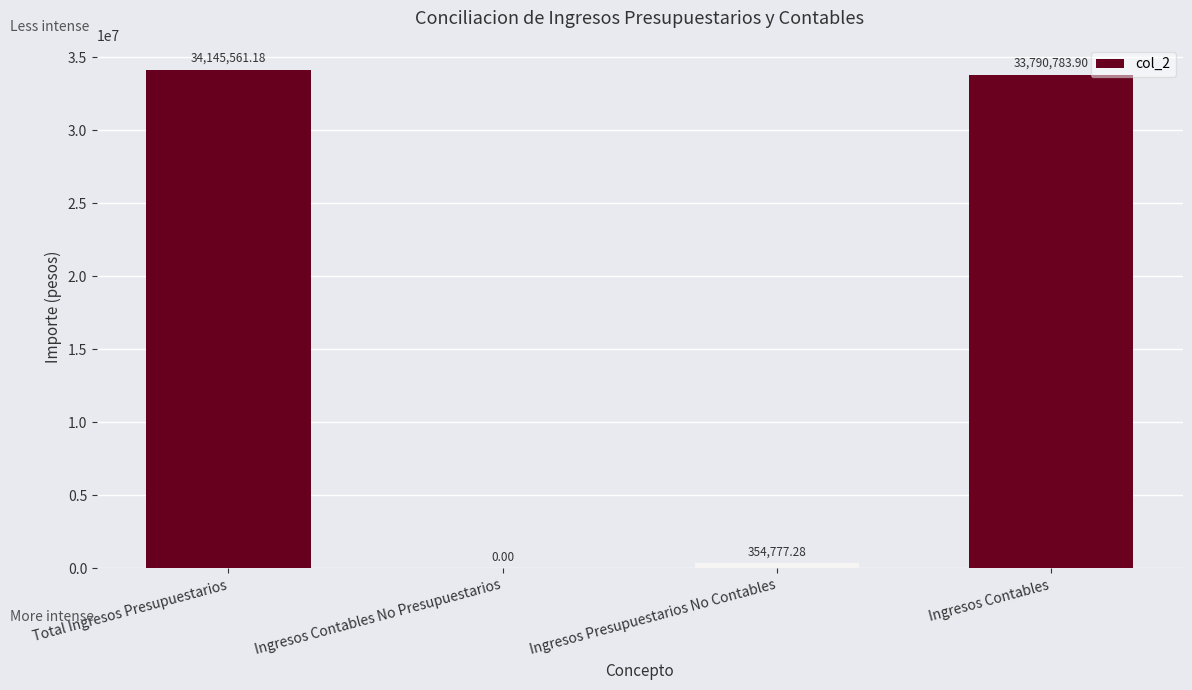

Where does the data first go above 33790783?

Total Ingresos Presupuestarios